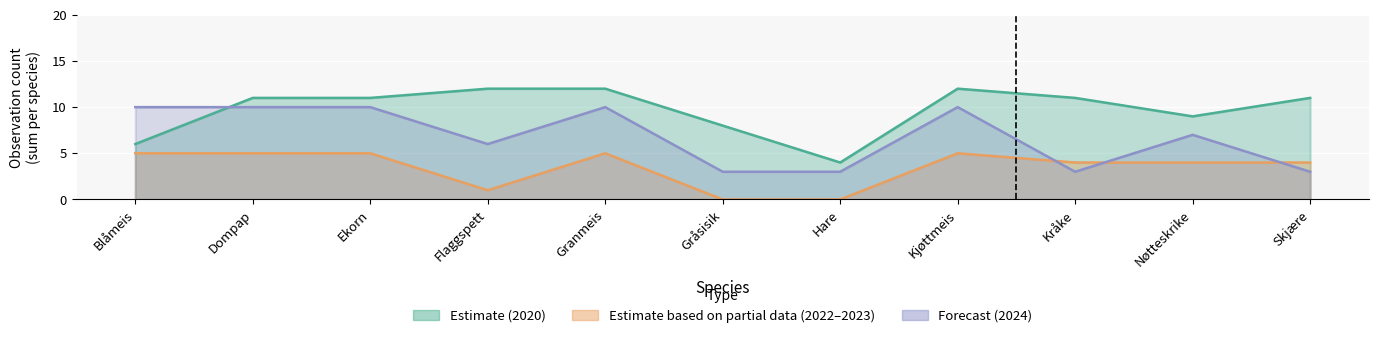

What position from the right is Nøtteskrike?

2